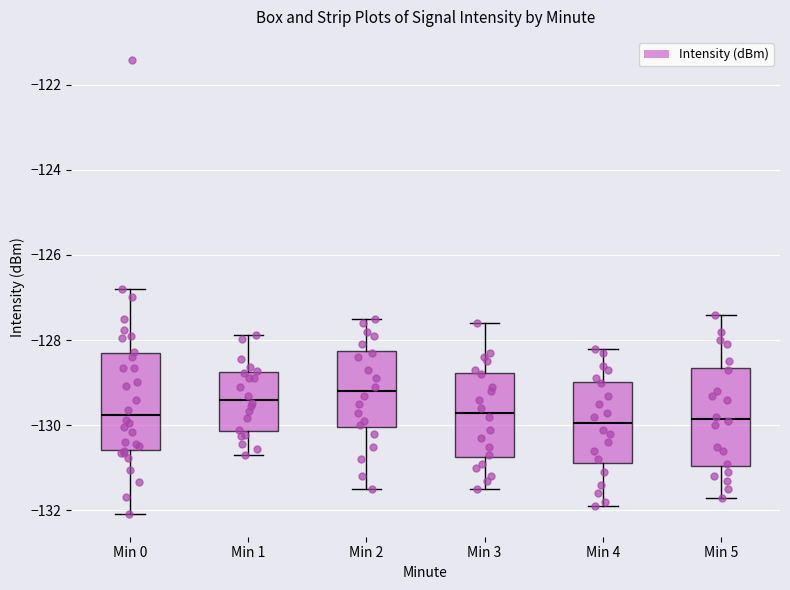

Which box has the highest median line?

Min 2